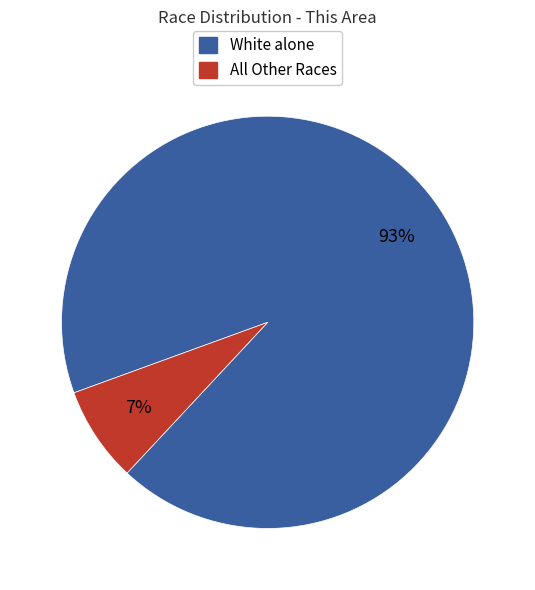

To the nearest percent, what is the average slice percentage?

50%